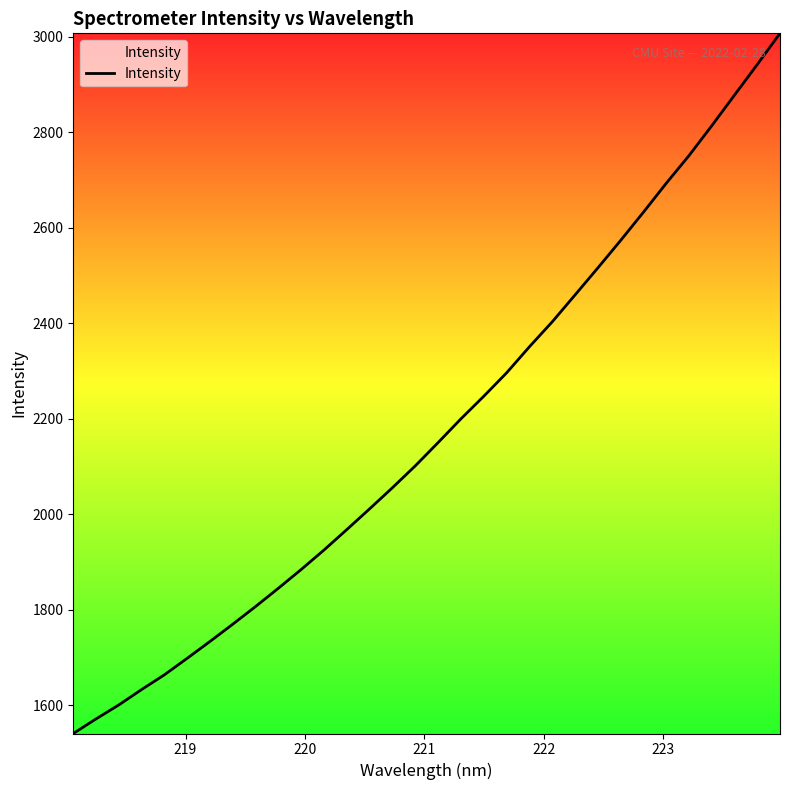

What is the difference between the maximum and minimum values?

1466.1